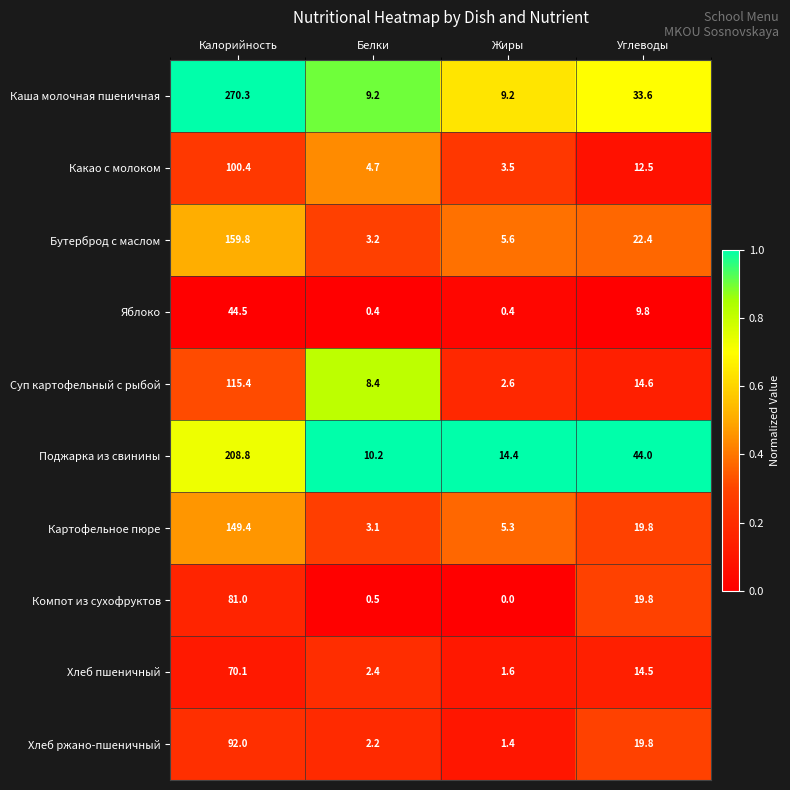

What is the sum of all Компот из сухофруктов values?

101.3